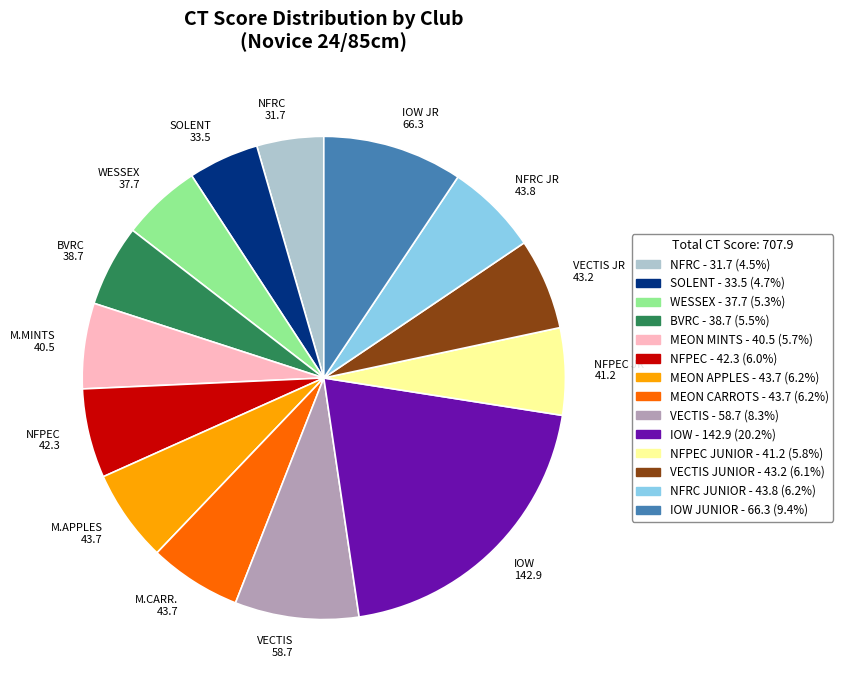

How many slices are in this pie chart?

14